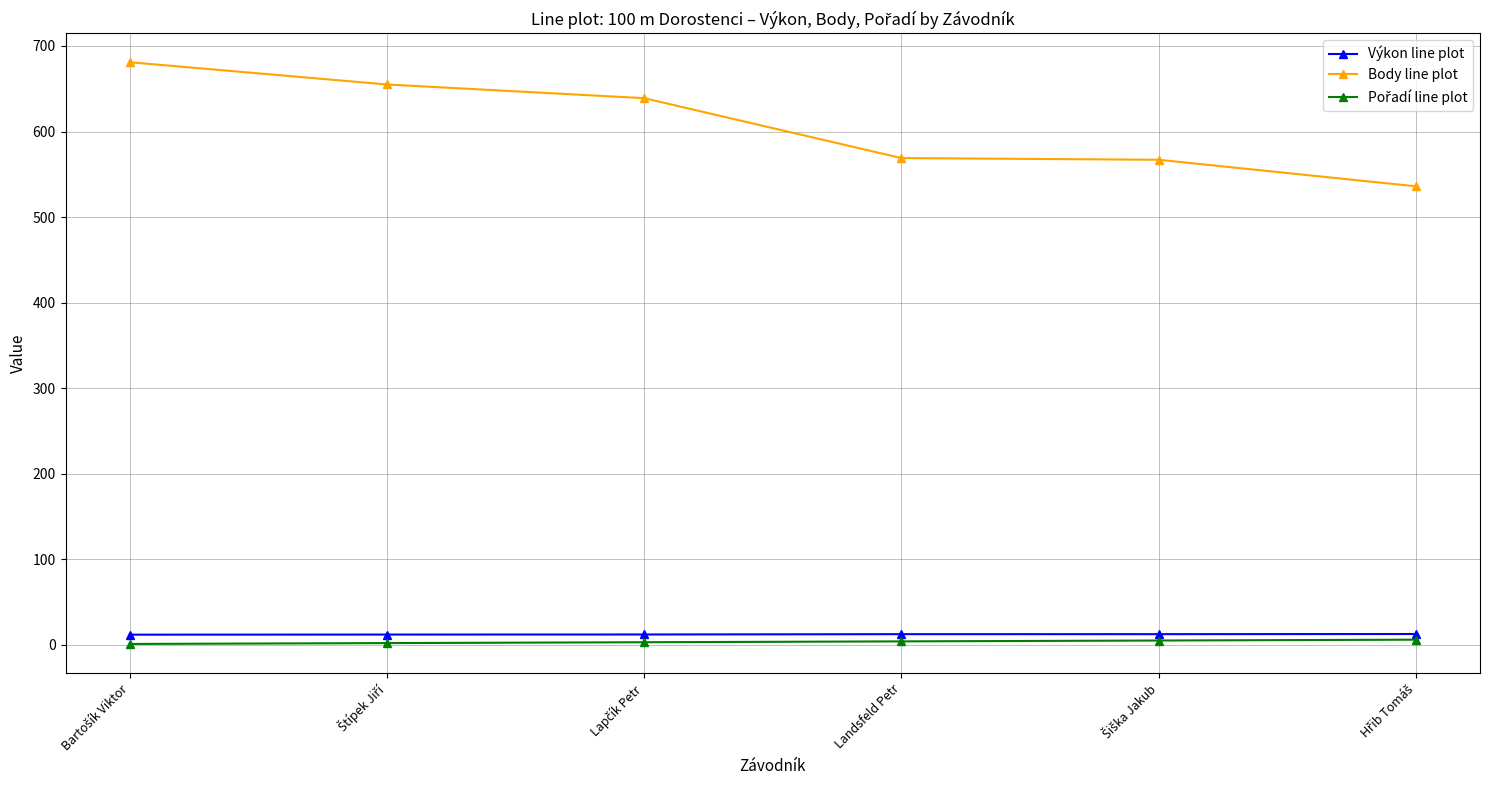

True or false: Výkon line plot and Body line plot intersect in this chart.

False